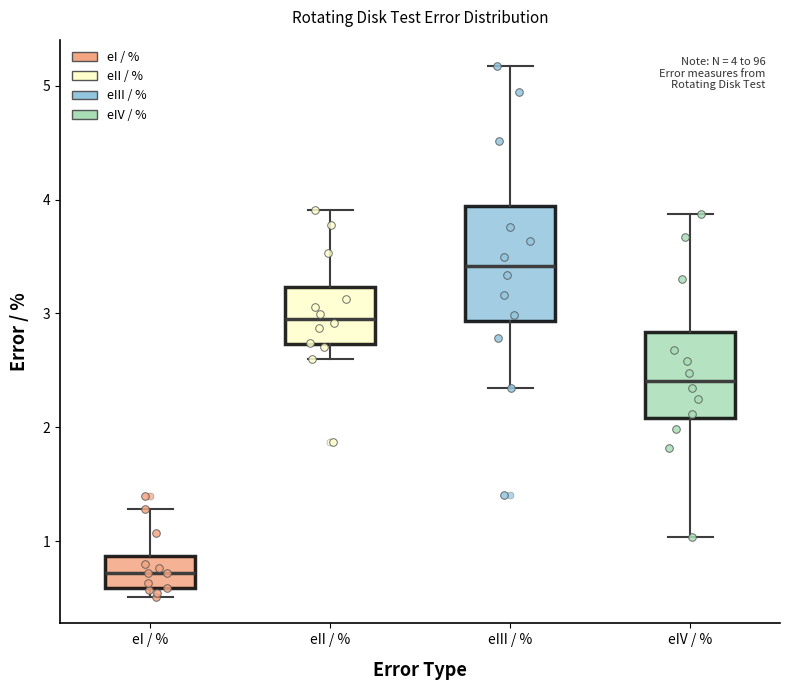

Which box has the lowest median line?

eI / %